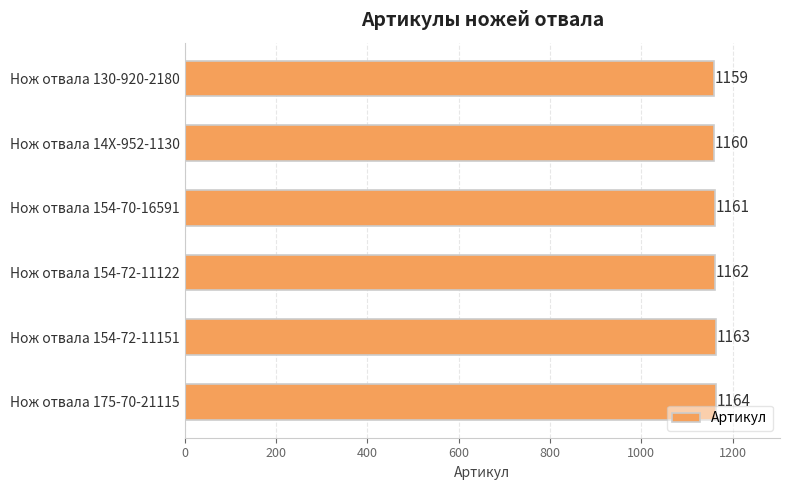

Reading bottom to top, what are all the values shown in this chart?

Нож отвала 175-70-21115=1164	Нож отвала 154-72-11151=1163	Нож отвала 154-72-11122=1162	Нож отвала 154-70-16591=1161	Нож отвала 14X-952-1130=1160	Нож отвала 130-920-2180=1159